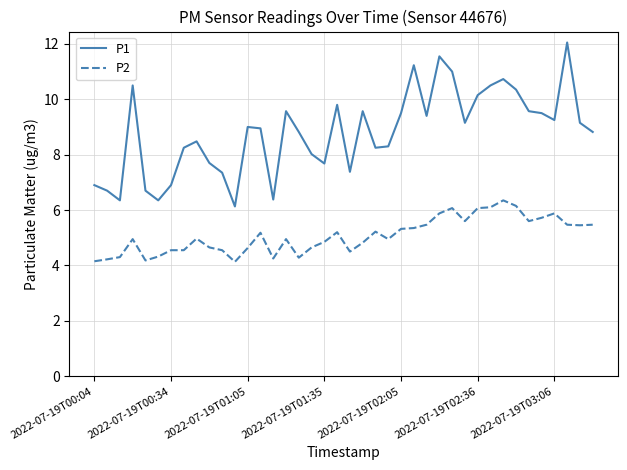

What is the difference between the maximum and minimum values in the P2 series?

2.2